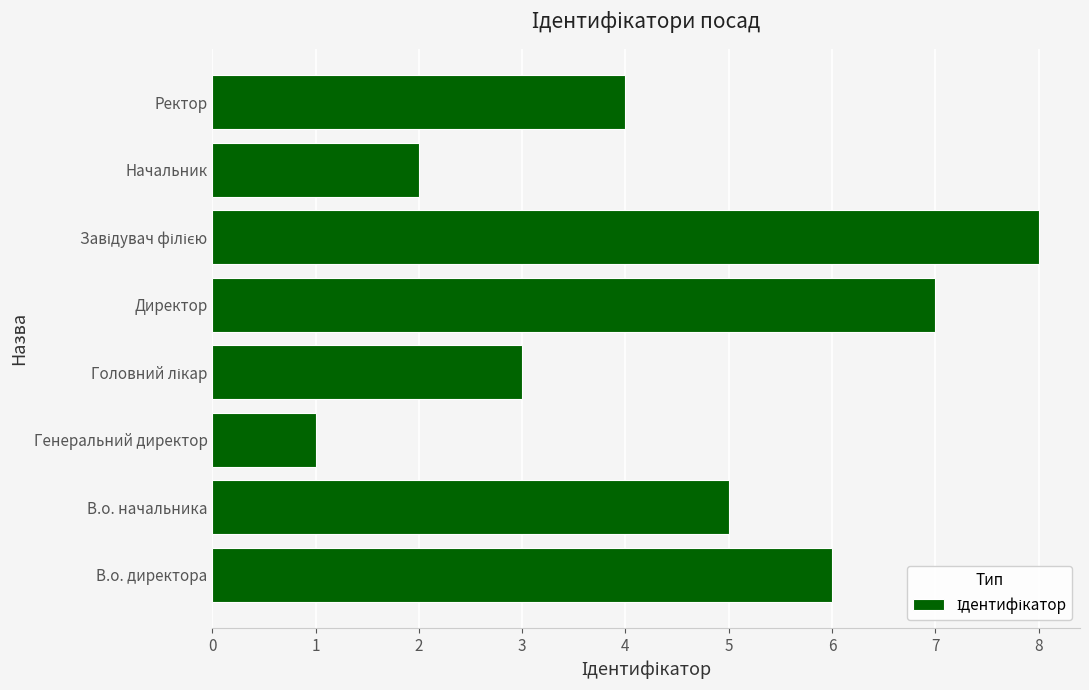

What is the difference between the maximum and minimum values?

7